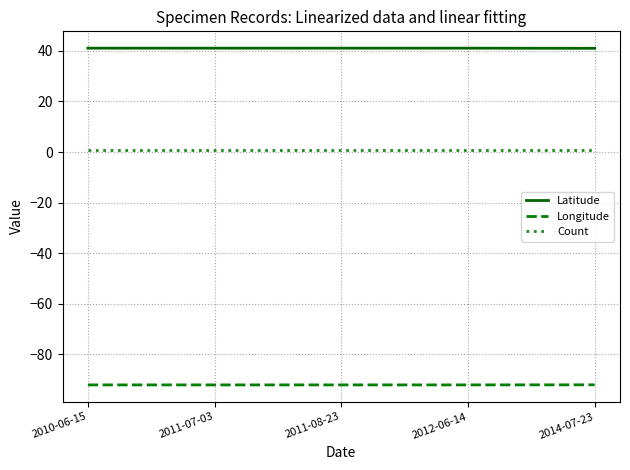

How many lines are shown in the chart?

3